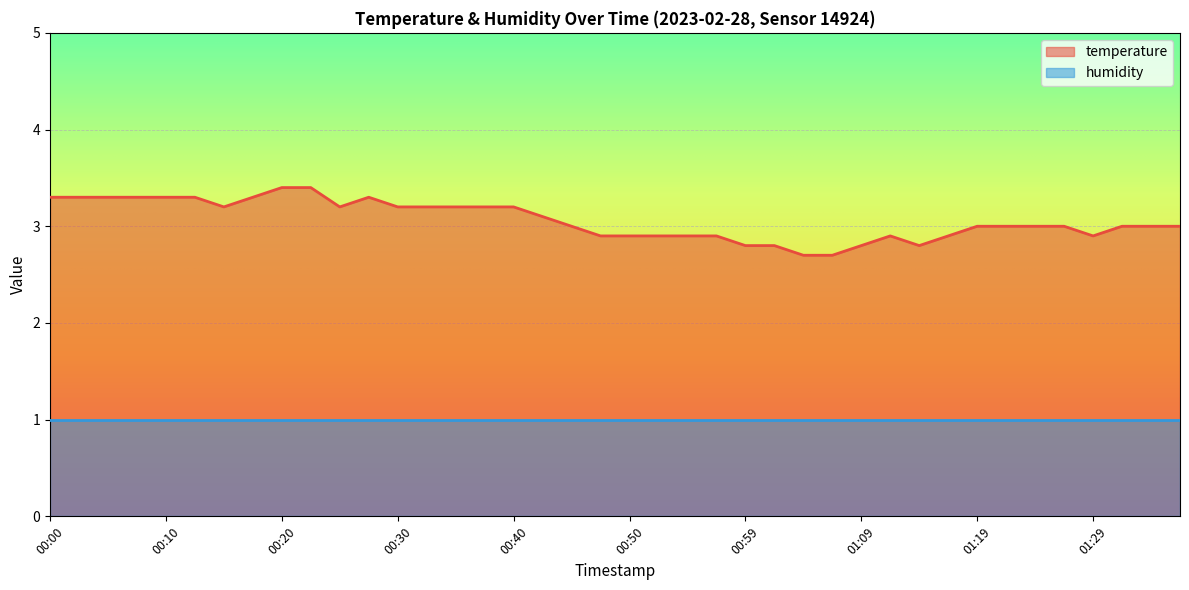

The chart shows a value of 0.8 at 00:27. True or false?

False